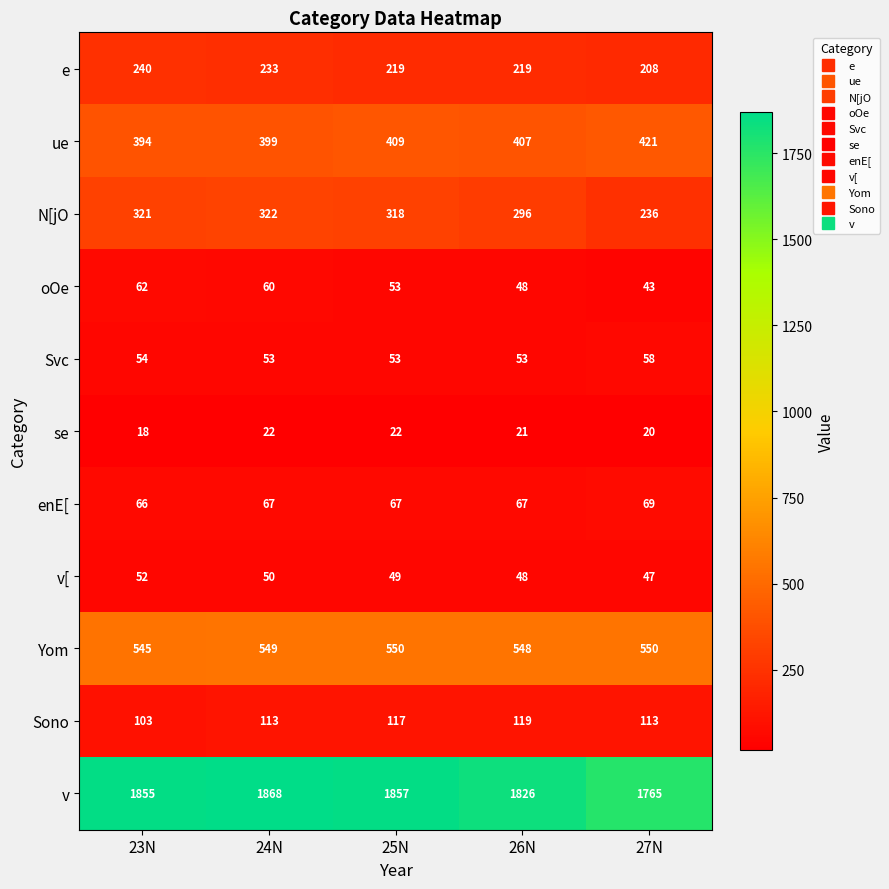

What is the difference between the maximum and minimum values in the se series?

4